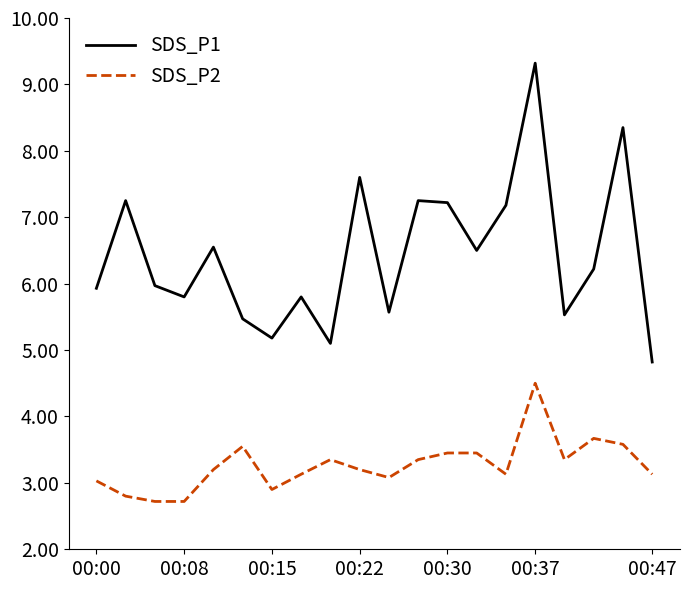

Rank the series by their maximum value, from lowest to highest.

SDS_P2, SDS_P1